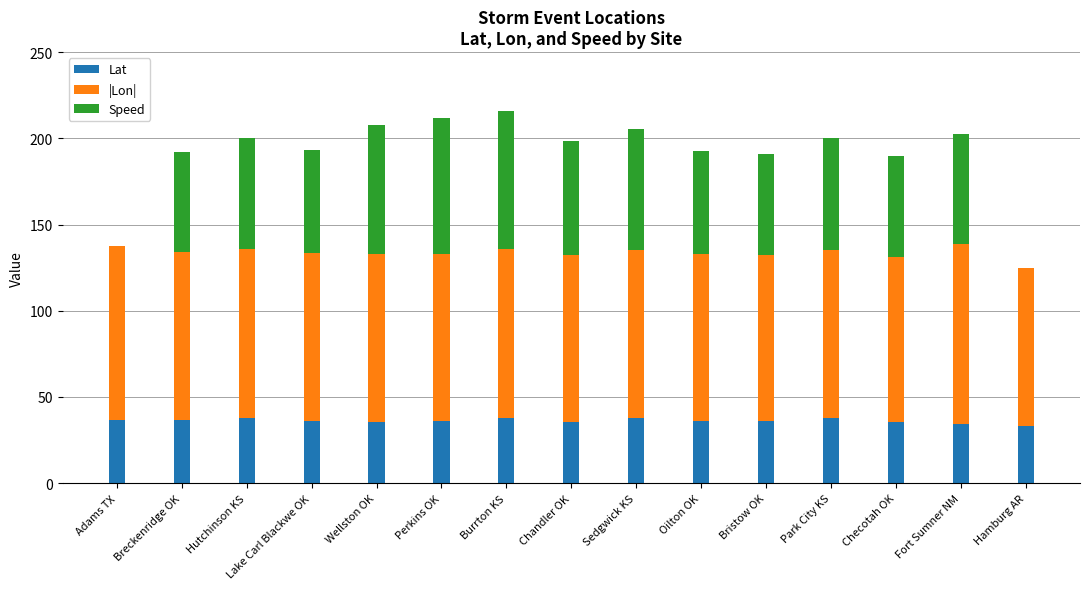

What is the total value across all series at Adams TX?

137.8